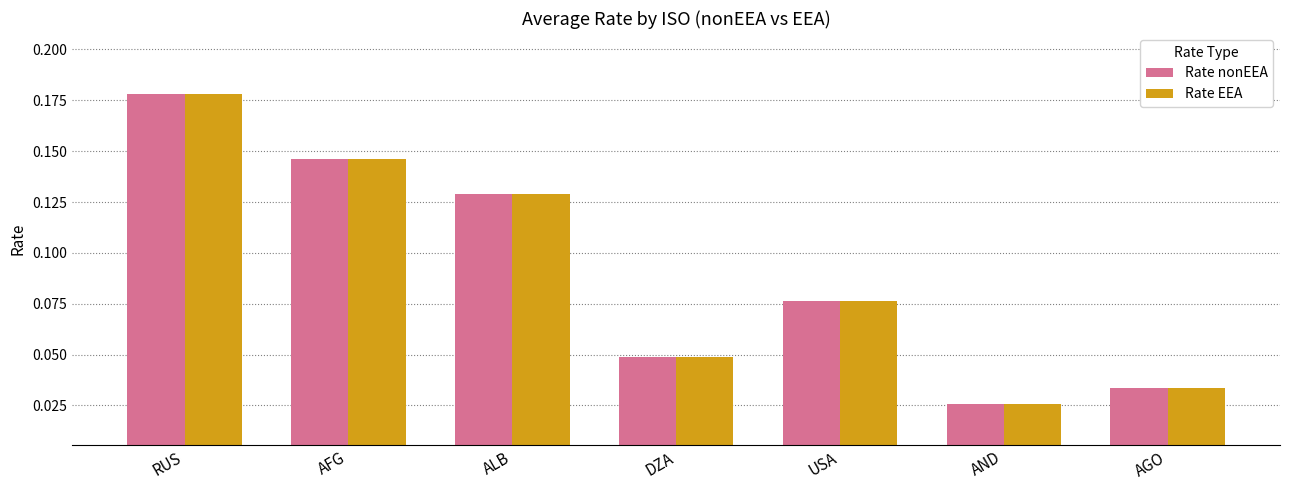

Which category has the highest value across all series?

RUS